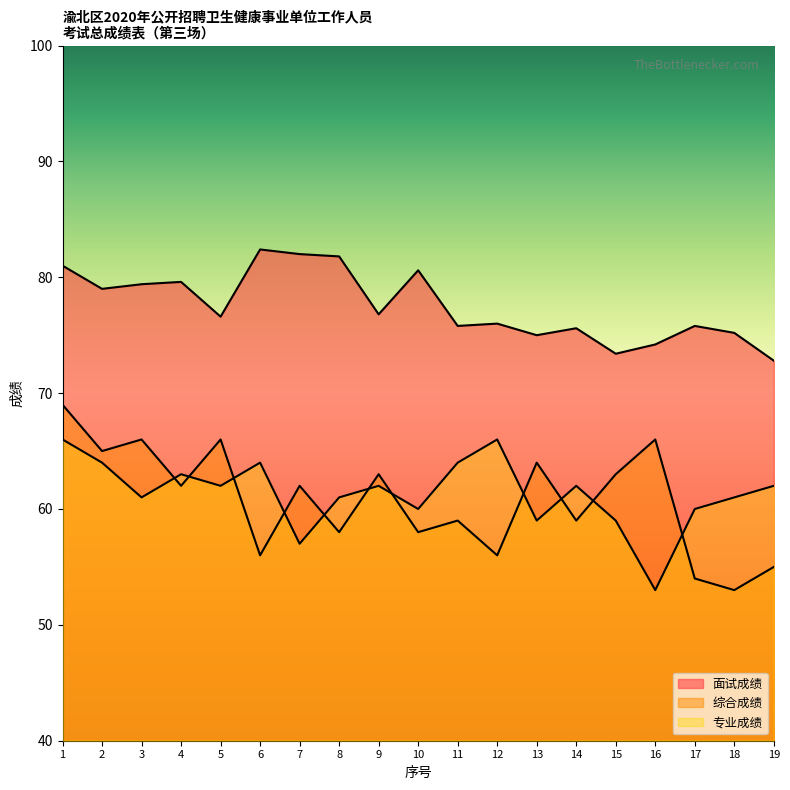

What is the sum of the 专业成绩 values at 6 and 3?

125.0